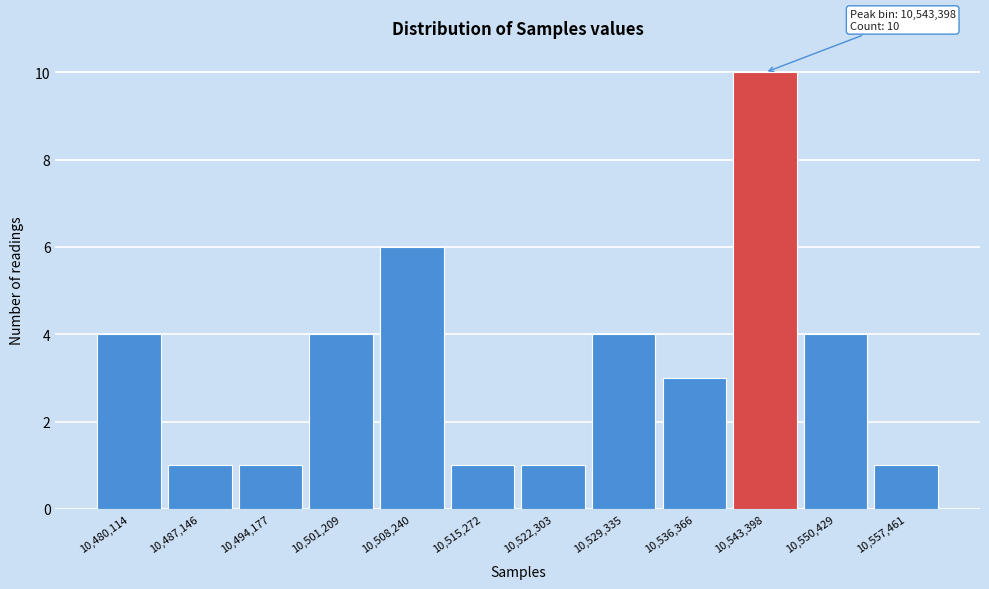

Over which range of the x-axis is the bar tallest?

10540000 to 10547000